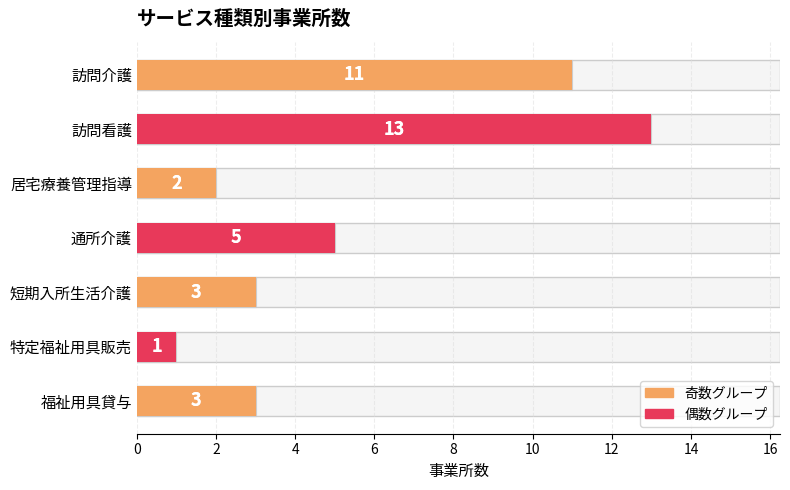

Reading right to left, extract all data points from this chart.

3	1	3	5	2	13	11